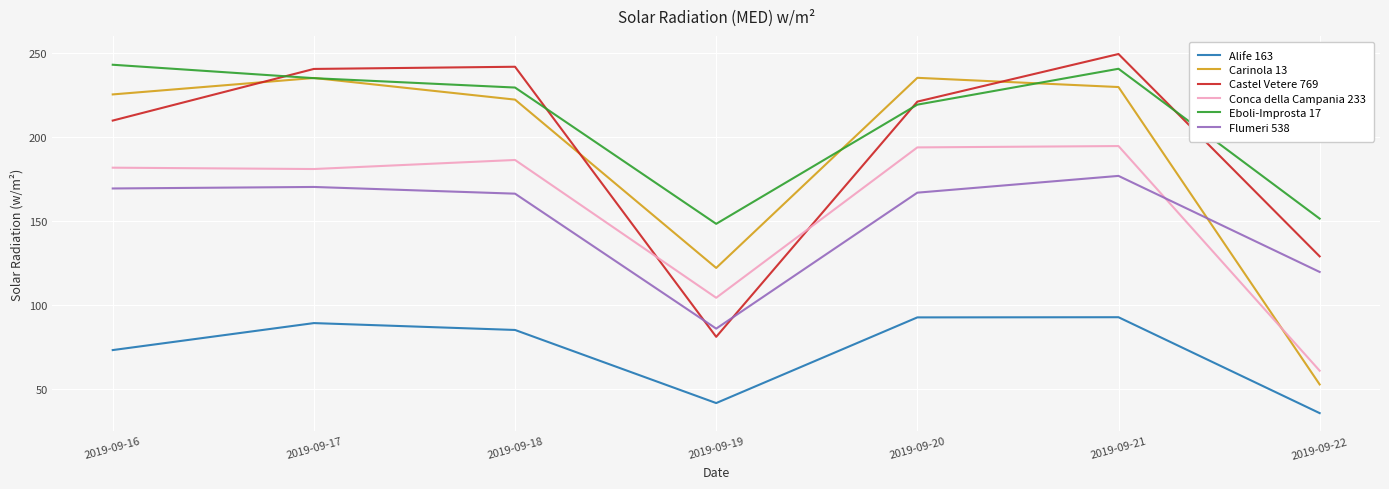

What is the highest value of the Eboli-Improsta 17 series?

243.2